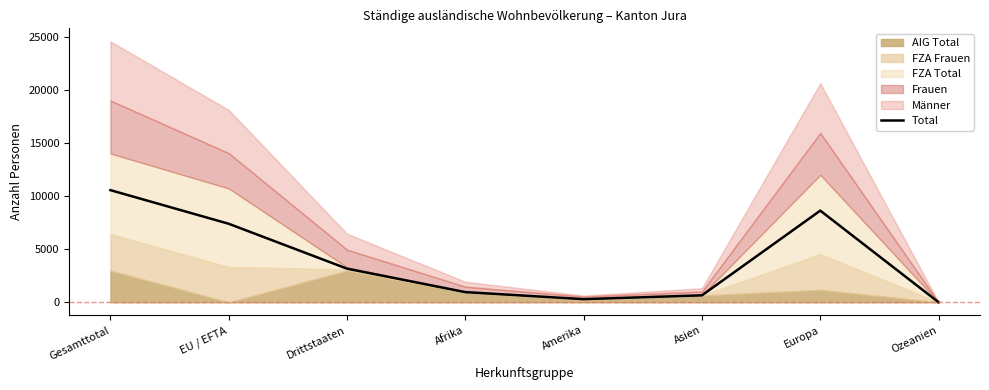

List the labels in order of value, smallest first.

Ozeanien, Amerika, Asien, Afrika, Drittstaaten, EU / EFTA, Europa, Gesamttotal